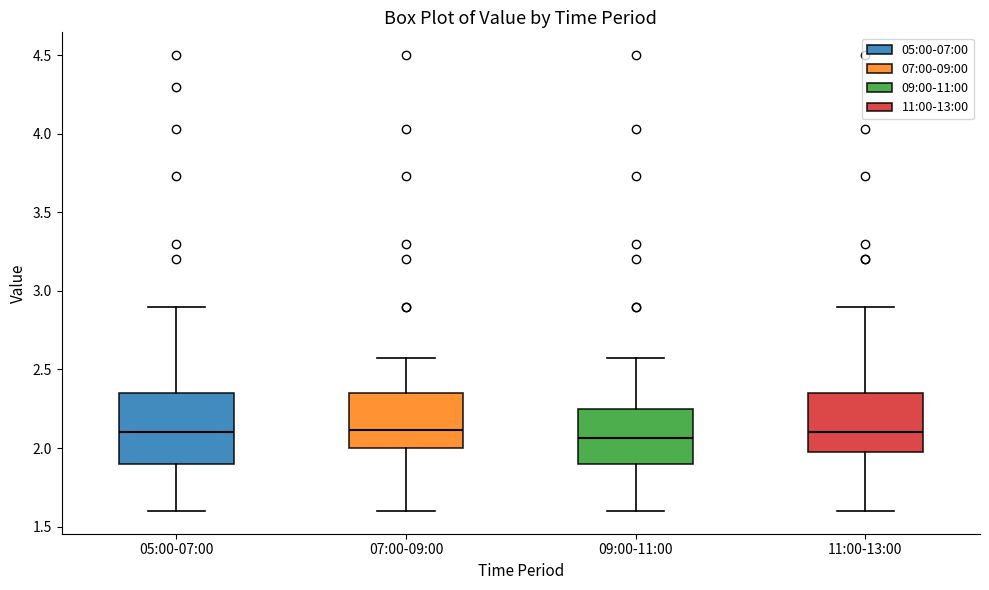

Which box is the tallest, from its lower edge to its upper edge?

05:00-07:00